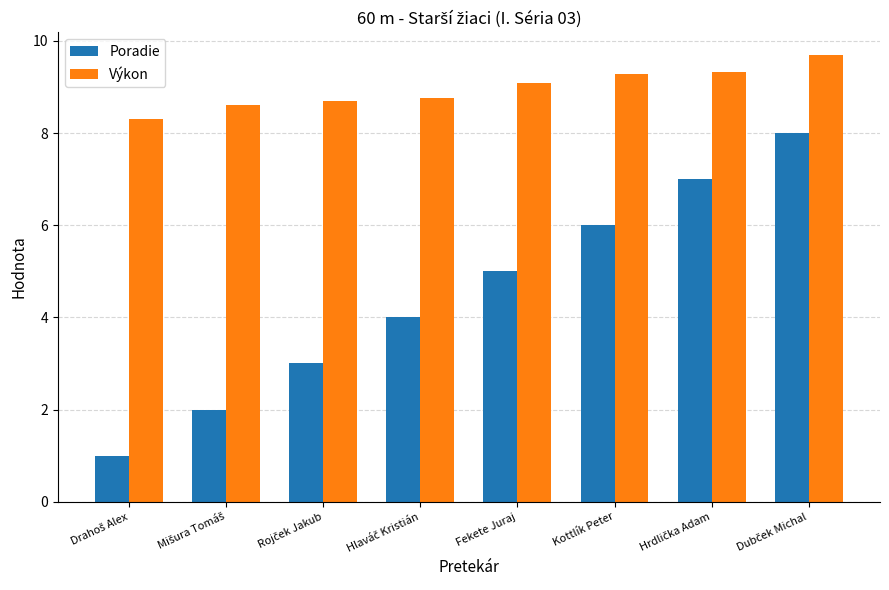

What are all the series names shown in the legend?

Poradie, Výkon